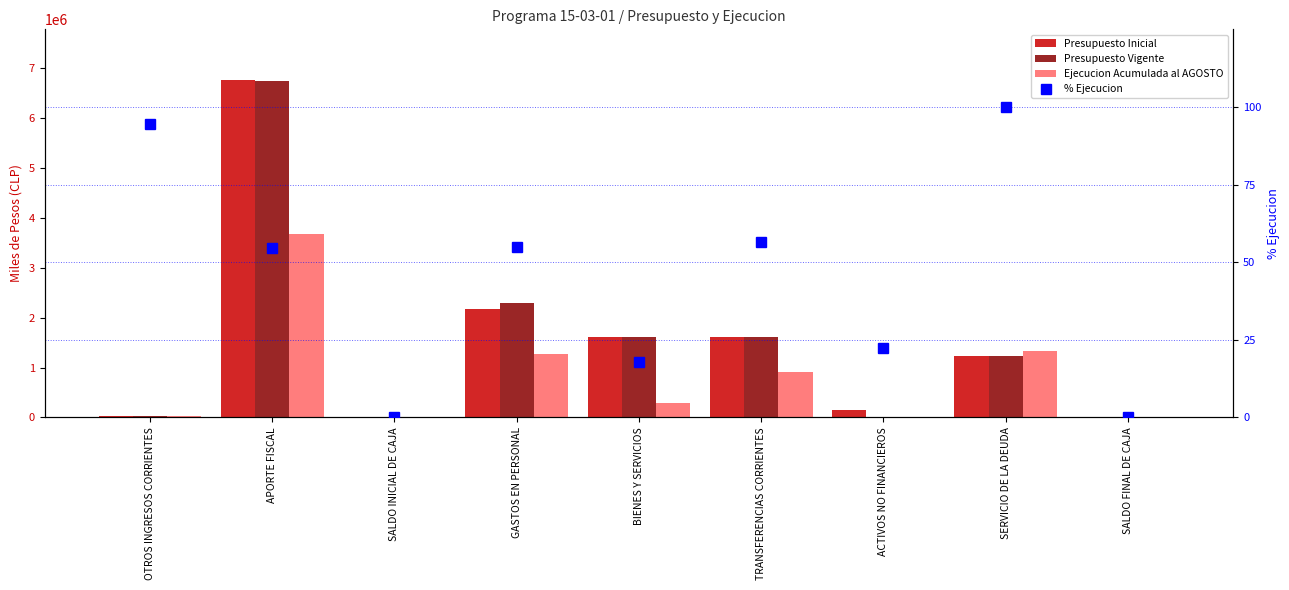

Where does the % Ejecucion series first go above 54?

OTROS INGRESOS CORRIENTES